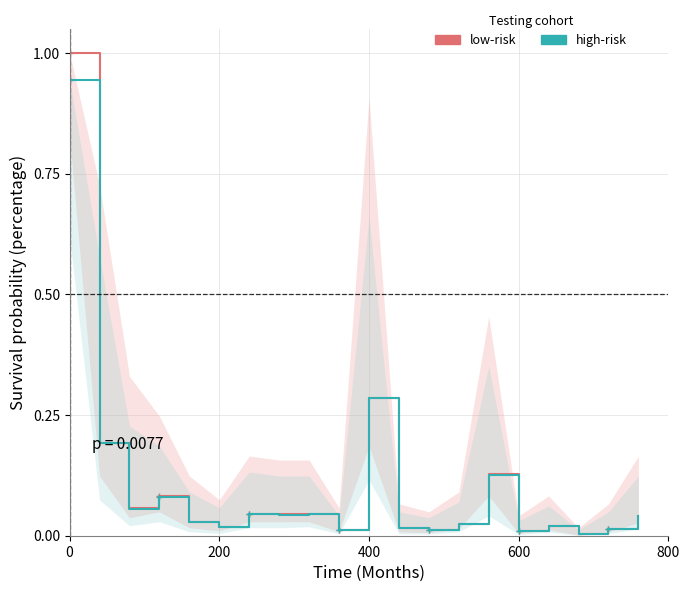

Reading left to right, list all the values displayed in this chart.

low-risk: 1.0	0.2	0.1	0.1	0.0	0.0	0.0	0.0	0.0	0.0	0.3	0.0	0.0	0.0	0.1	0.0	0.0	0.0	0.0	0.0
high-risk: 0.9	0.2	0.1	0.1	0.0	0.0	0.0	0.0	0.0	0.0	0.3	0.0	0.0	0.0	0.1	0.0	0.0	0.0	0.0	0.0